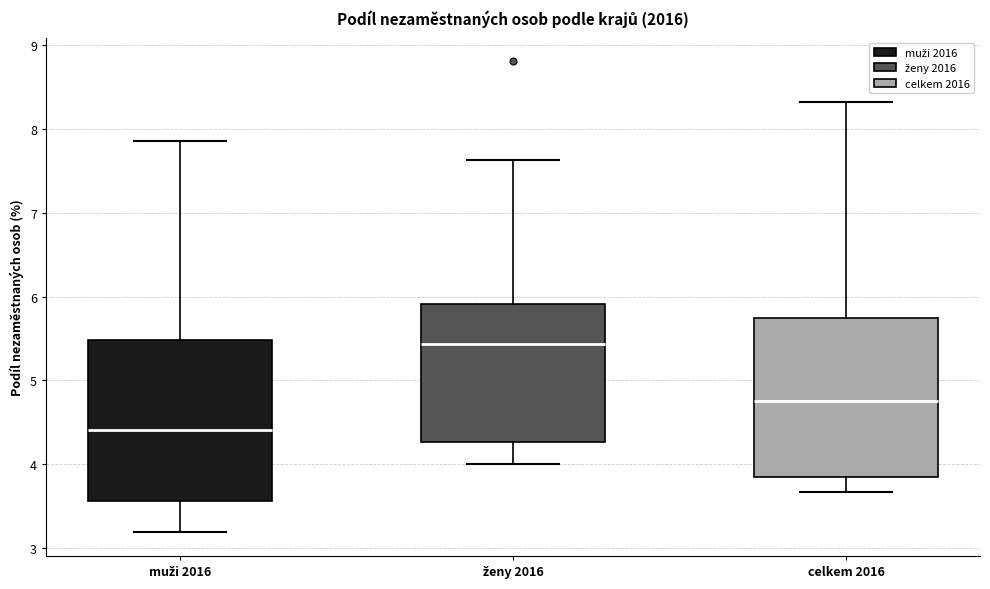

Which box has the highest median line?

ženy 2016